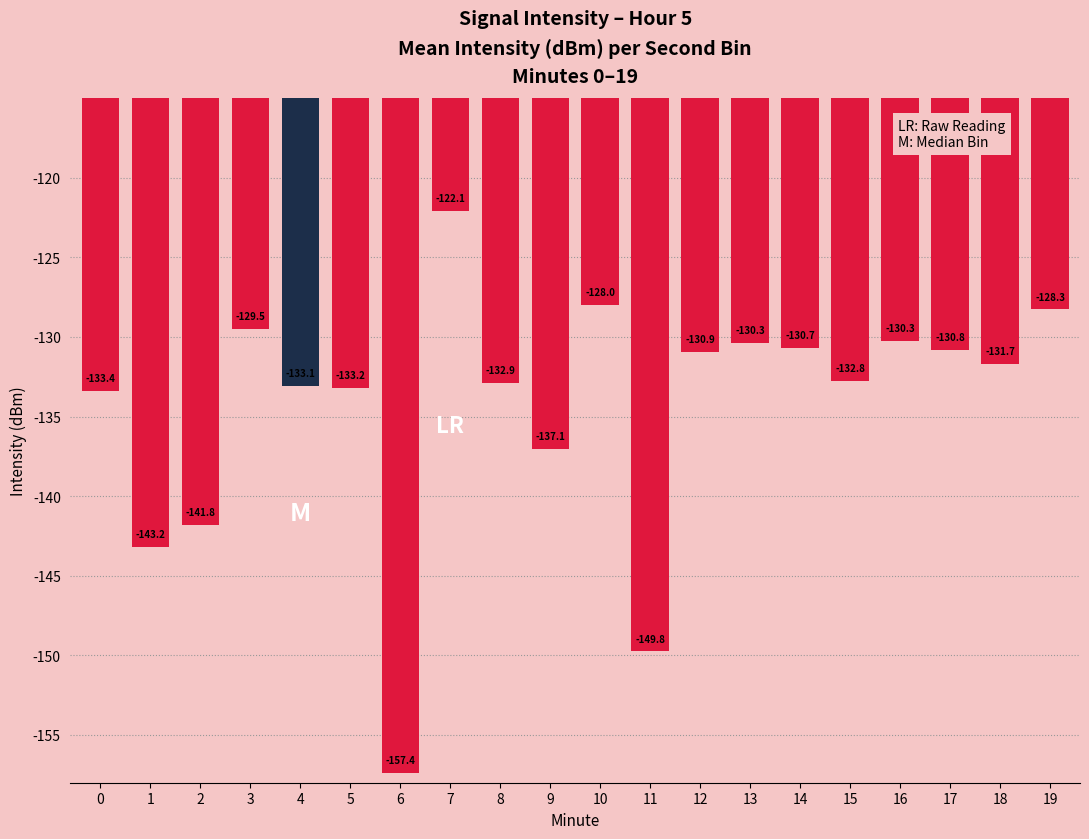

Between 18 and 16, which is larger?

16